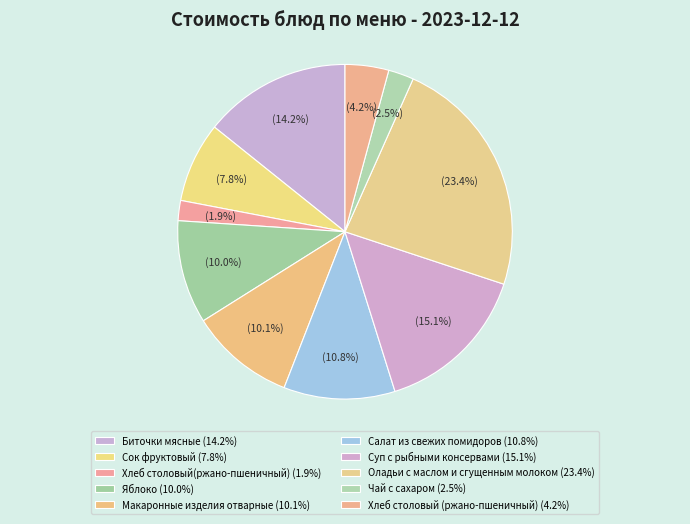

What is the smallest slice in the pie chart?

Хлеб столовый(ржано-пшеничный)